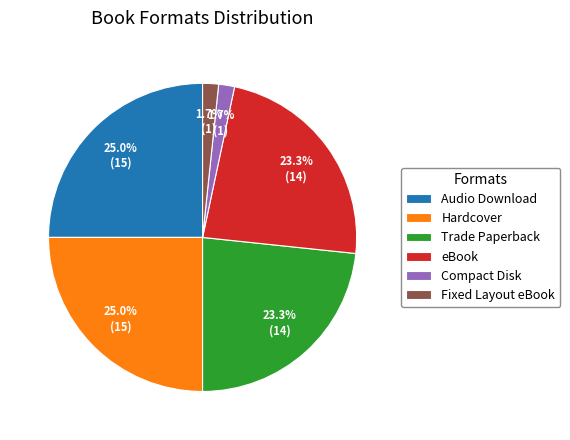

To the nearest percent, what is the difference between the largest and smallest slice percentages?

23%